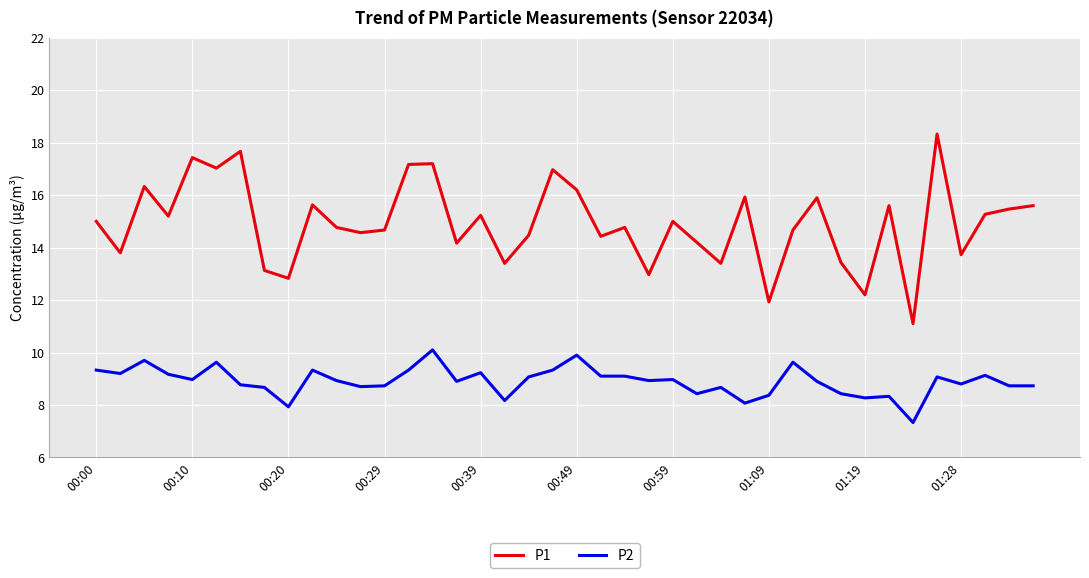

How many series are shown in this chart?

2